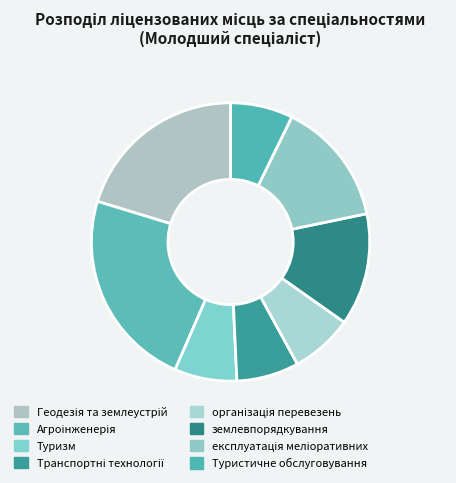

Count the number of slices in the pie.

8